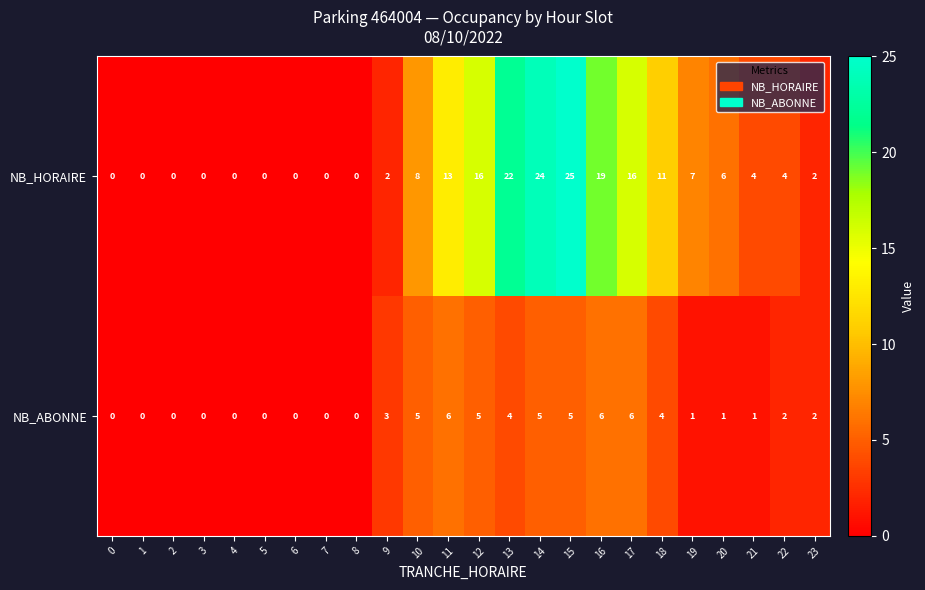

What is the sum of the NB_HORAIRE values at 3 and 21?

4